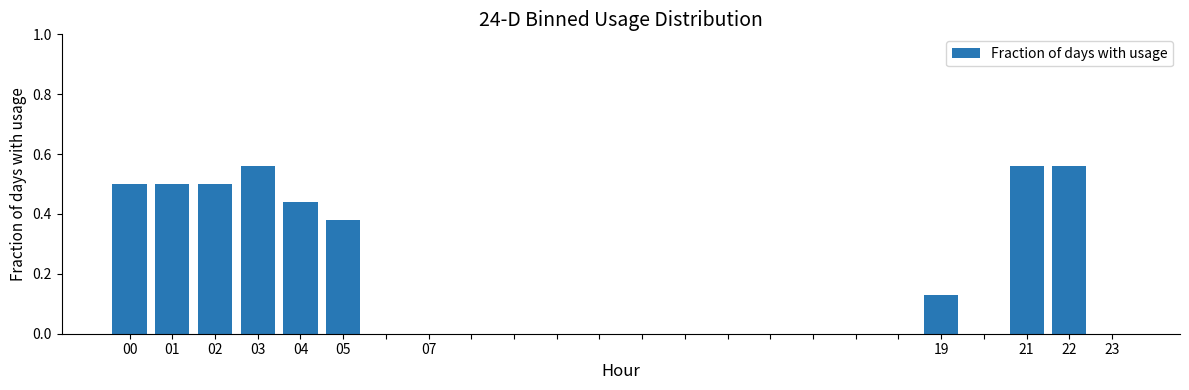

What is the sum of all values?

4.1